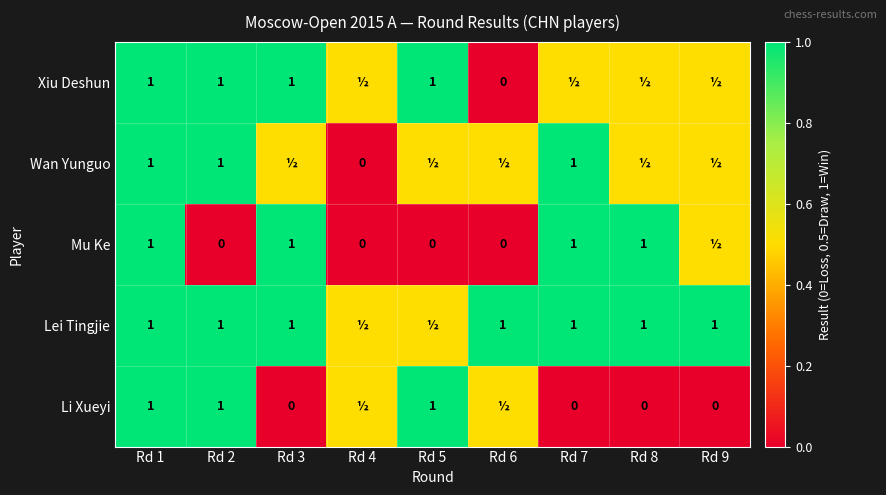

What is the sum of the Mu Ke values at Rd 2 and Rd 1?

1.0